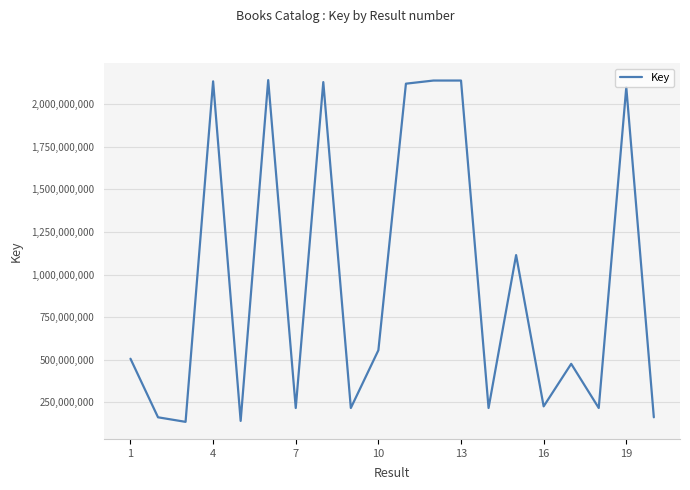

What is the minimum value shown in the chart?

135519618